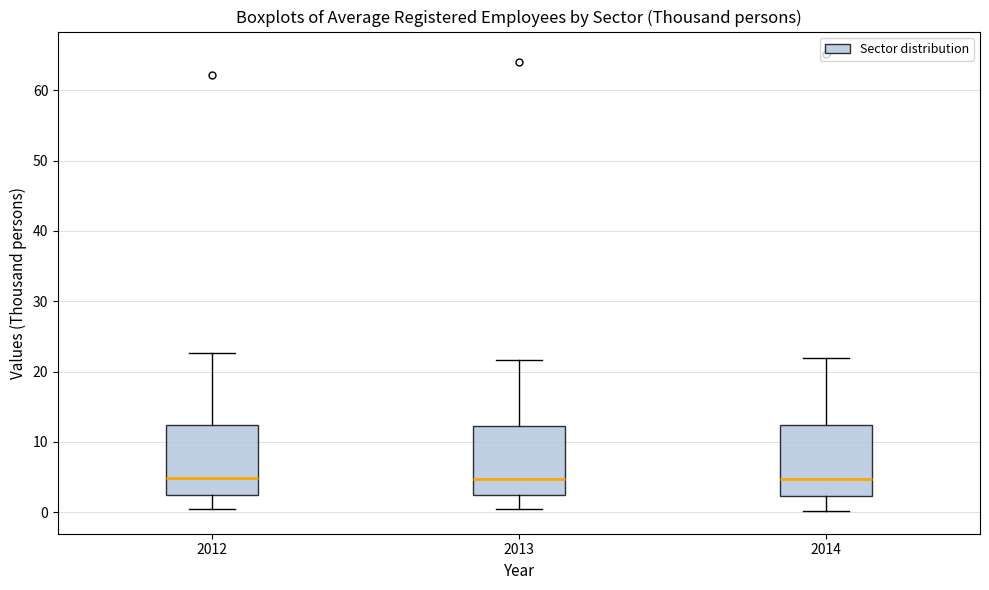

Reading left to right, read every box against the y-axis: the position of its median line, the range the box covers, and the ends of its whiskers. The values are not printed on the chart, so give them approximately, as read against the axis.

2012: median 5, box 2 to 12, whiskers 0 to 23
2013: median 5, box 2 to 12, whiskers 0 to 22
2014: median 5, box 2 to 12, whiskers 0 to 22